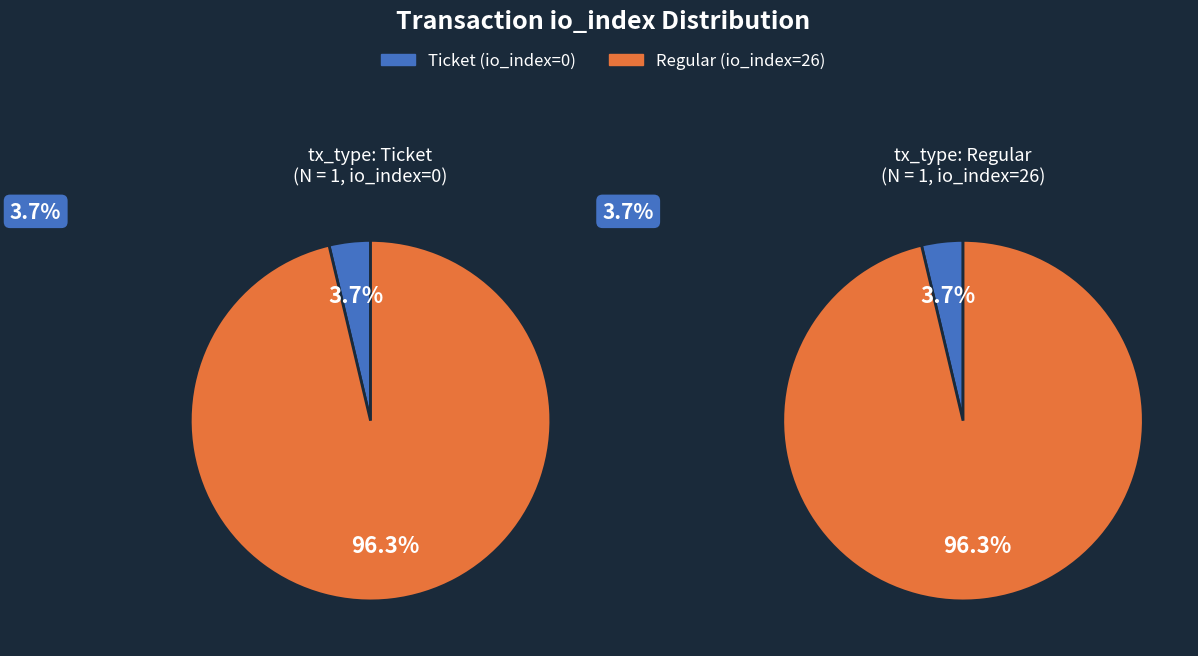

True or false: io_index=0 accounts for 13% of the total.

False